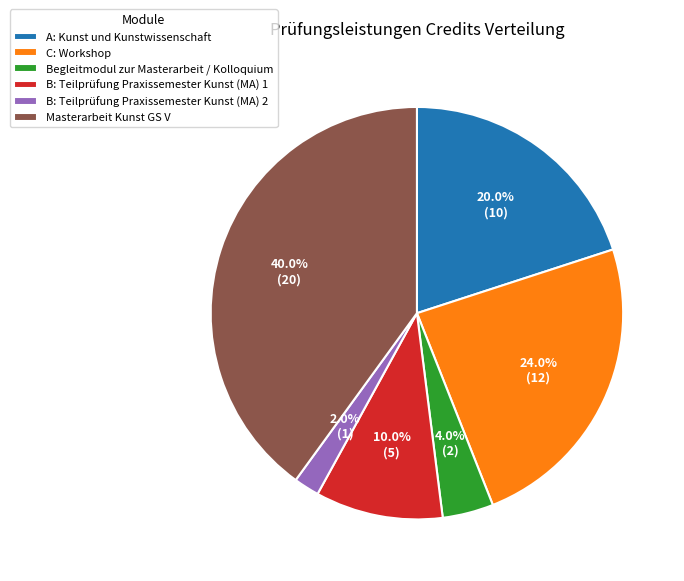

The A: Kunst und Kunstwissenschaft slice represents 20% of the pie. True or false?

True